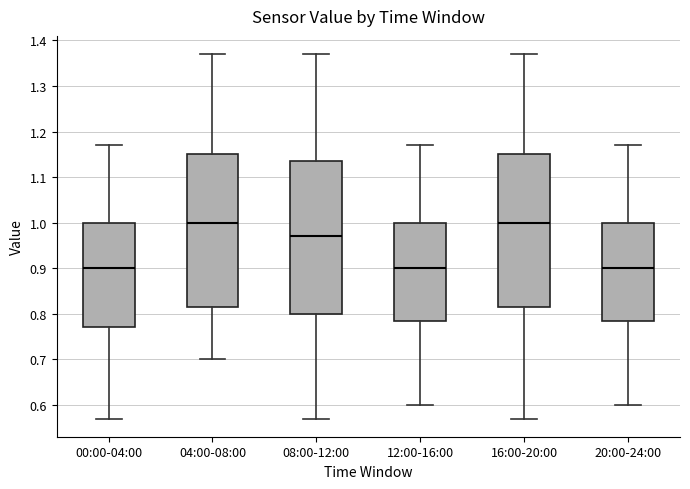

Reading left to right, transcribe this box plot: for each box, give where its median line is, the range the box spans, and where its two whiskers end, as read against the y-axis. The values are not printed on the chart, so give them approximately, as read against the axis.

00:00-04:00: median 0.90, box 0.77 to 1.00, whiskers 0.57 to 1.17
04:00-08:00: median 1.00, box 0.82 to 1.15, whiskers 0.70 to 1.37
08:00-12:00: median 0.97, box 0.80 to 1.14, whiskers 0.57 to 1.37
12:00-16:00: median 0.90, box 0.79 to 1.00, whiskers 0.60 to 1.17
16:00-20:00: median 1.00, box 0.82 to 1.15, whiskers 0.57 to 1.37
20:00-24:00: median 0.90, box 0.79 to 1.00, whiskers 0.60 to 1.17